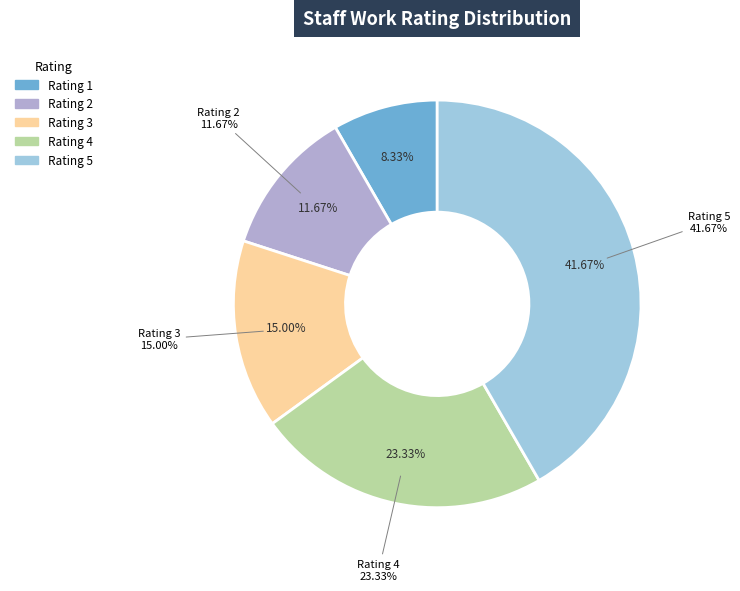

Count the number of slices in the pie.

5